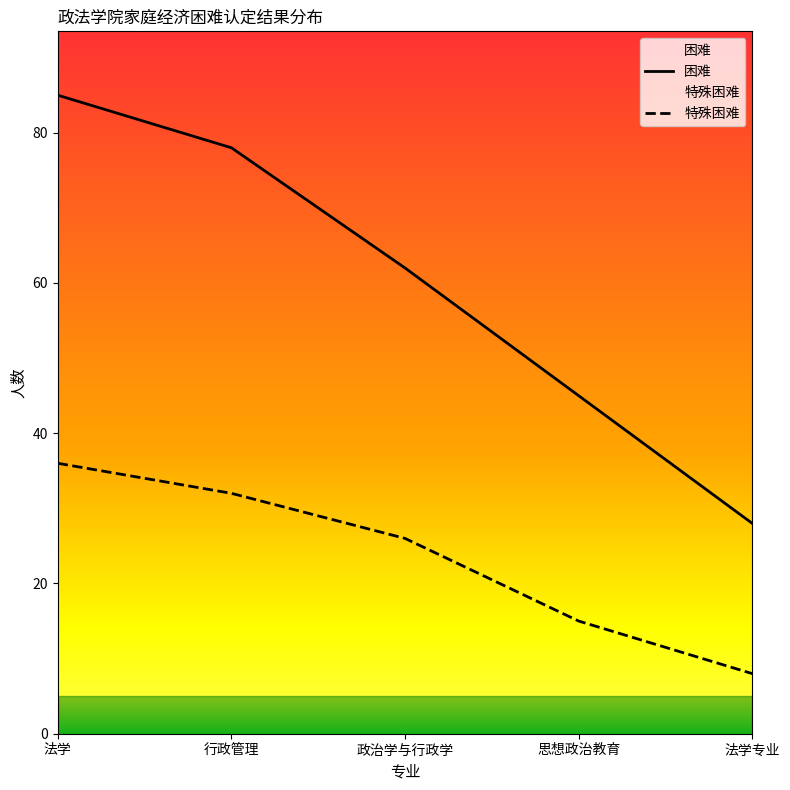

Which series has the largest total across all categories?

困难